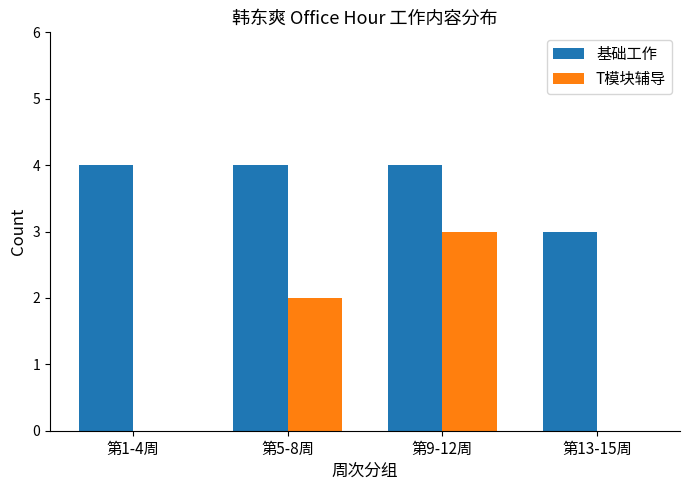

Reading left to right, transcribe all the data shown in this chart.

基础工作: 第1-4周=4	第5-8周=4	第9-12周=4	第13-15周=3
T模块辅导: 第1-4周=0	第5-8周=2	第9-12周=3	第13-15周=0